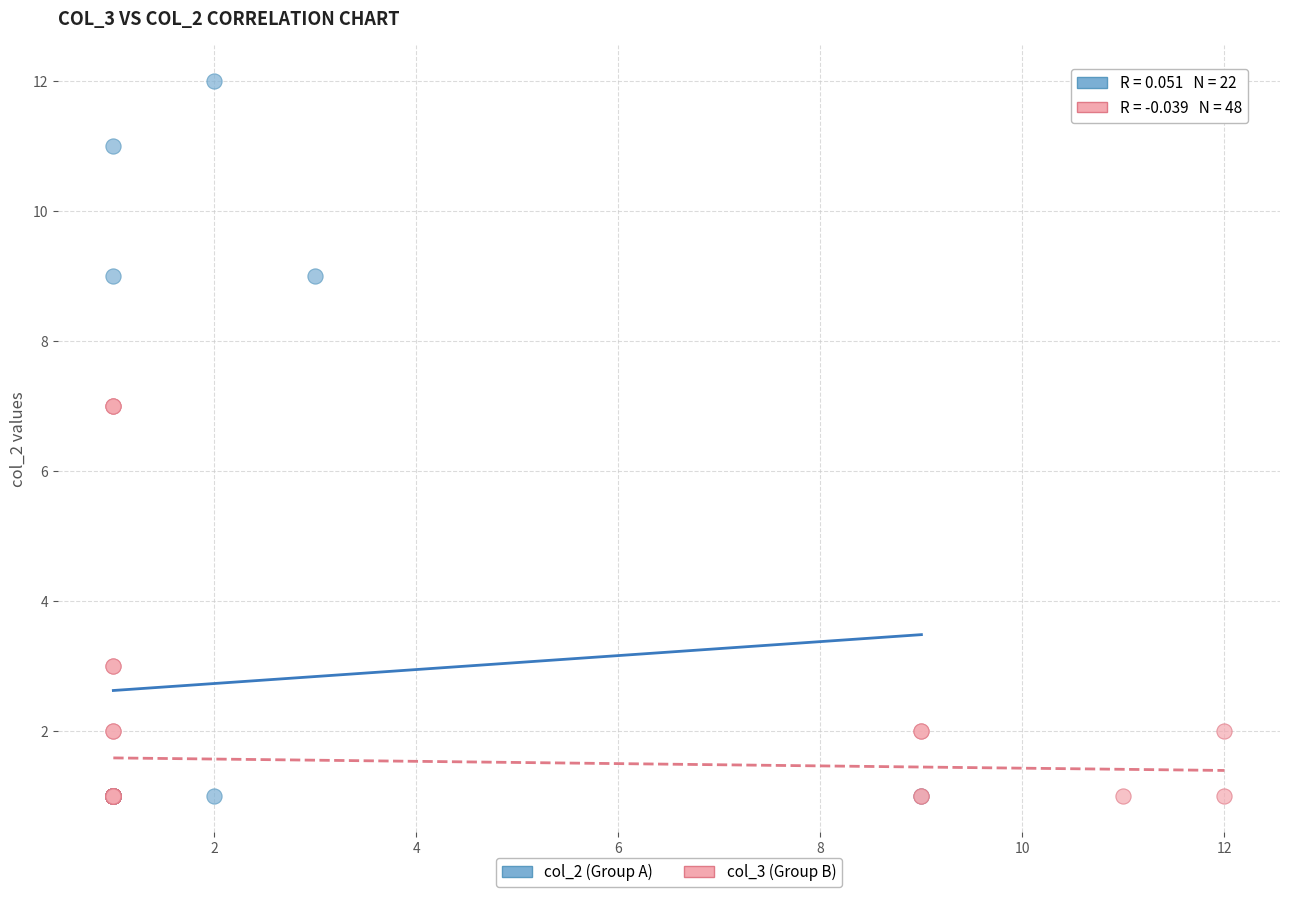

Which series has the largest Y range (max minus min)?

col_2 (Group A)